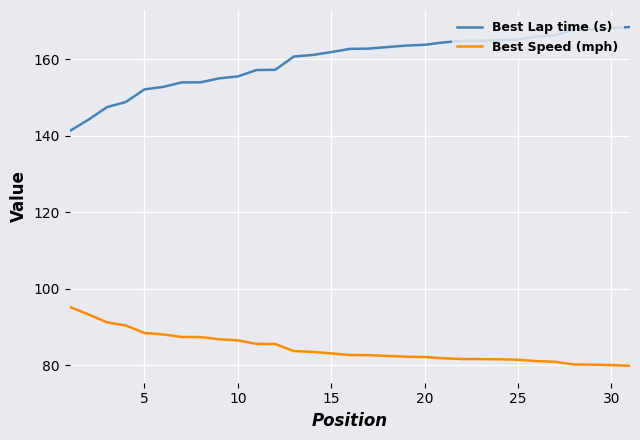

Rank the series by their maximum value, from lowest to highest.

Best Speed (mph), Best Lap time (s)